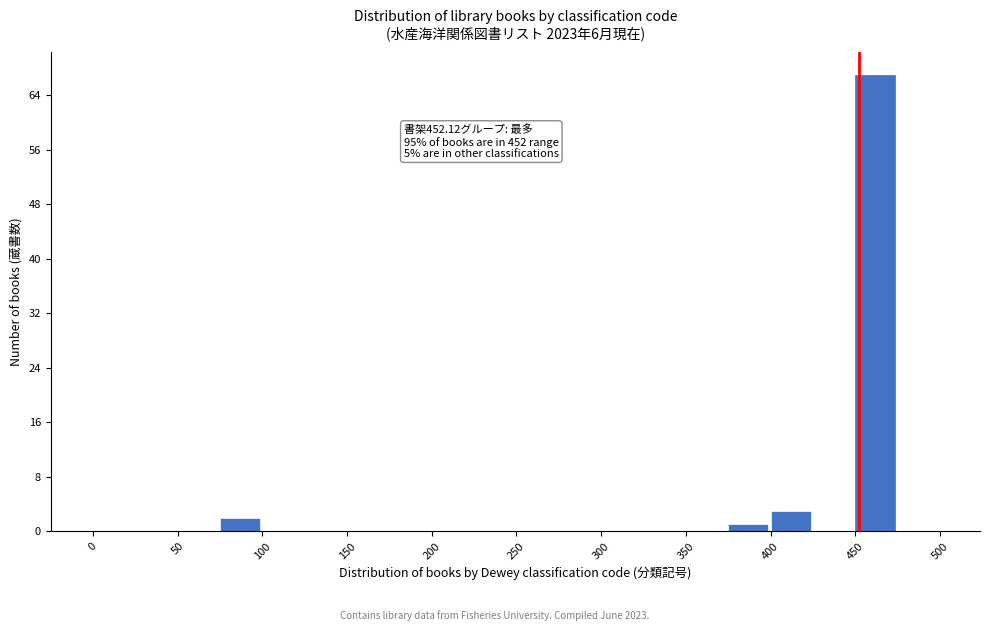

Which range on the x-axis has the tallest bar?

450 to 475